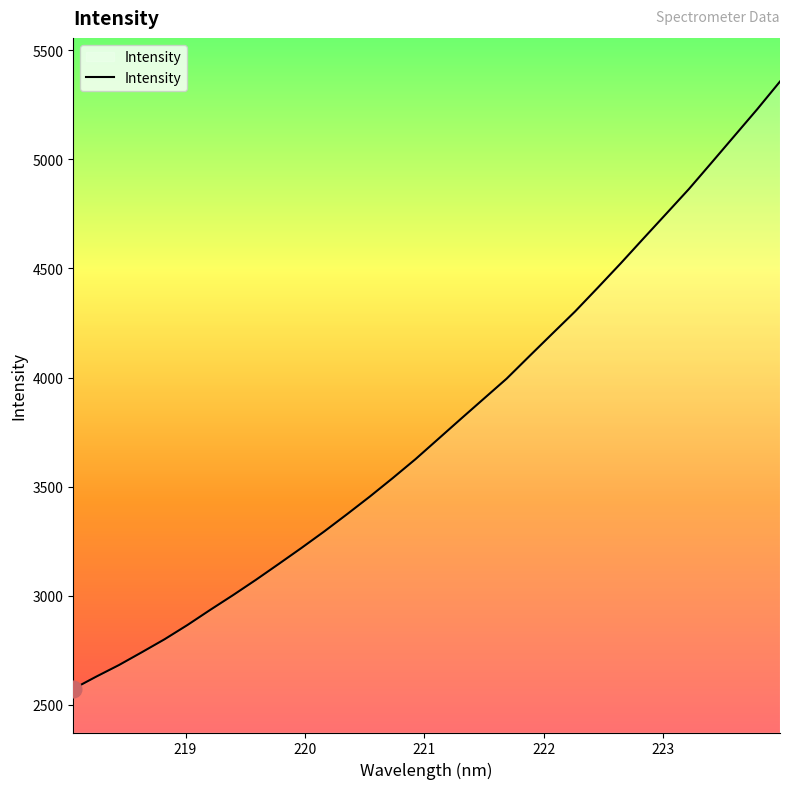

What is the greatest value displayed?

5356.7